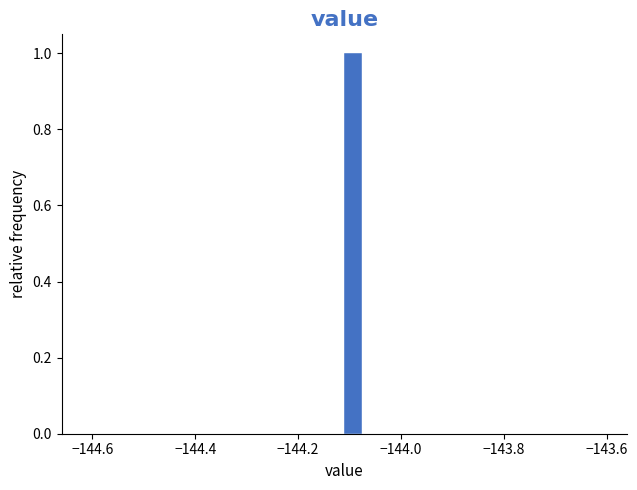

Read against the x-axis, roughly where is the centre of the tallest bar?

-144.10